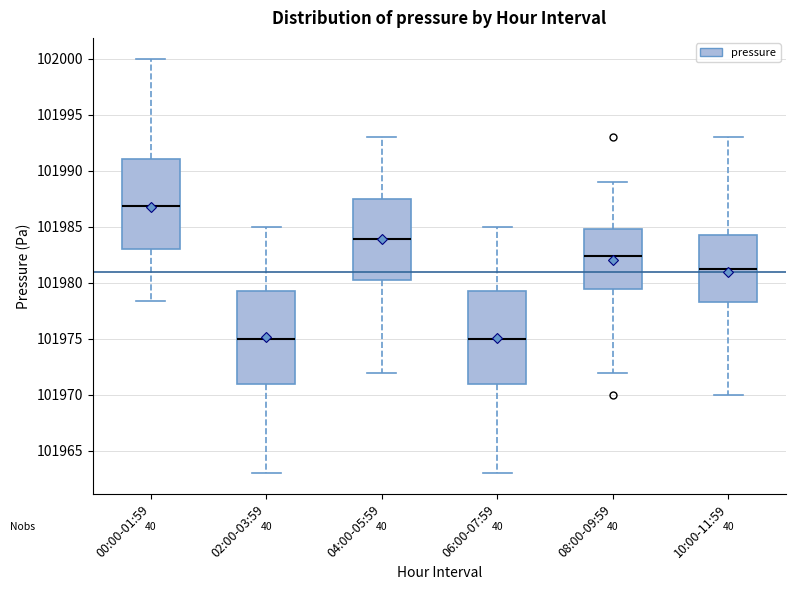

Where is the upper edge of the box for 10:00-11:59 on the y-axis? The values are not printed on the chart, so give them approximately, as read against the axis.

101984.5